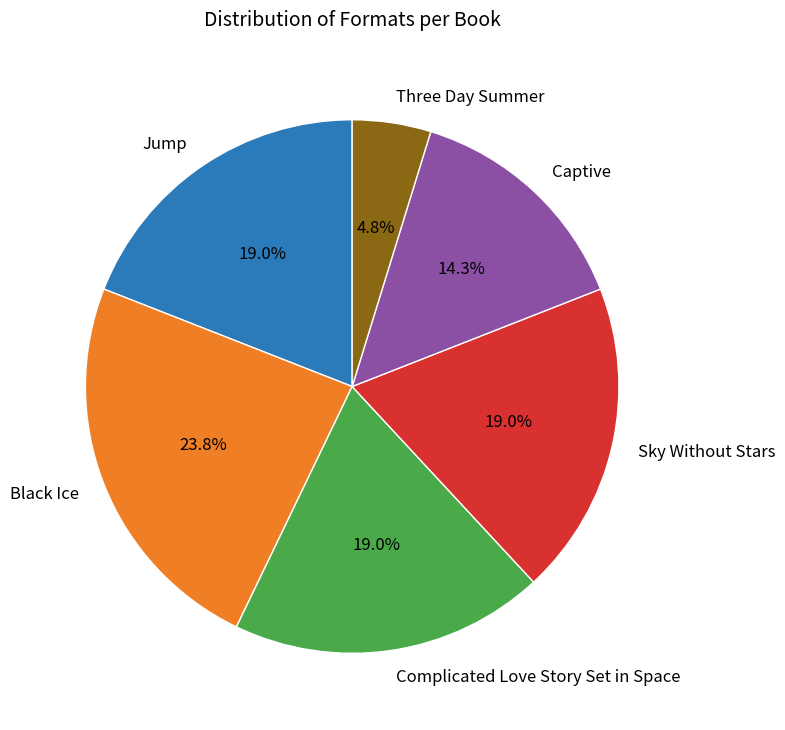

What percentage do Captive and Sky Without Stars together represent?

33.3%